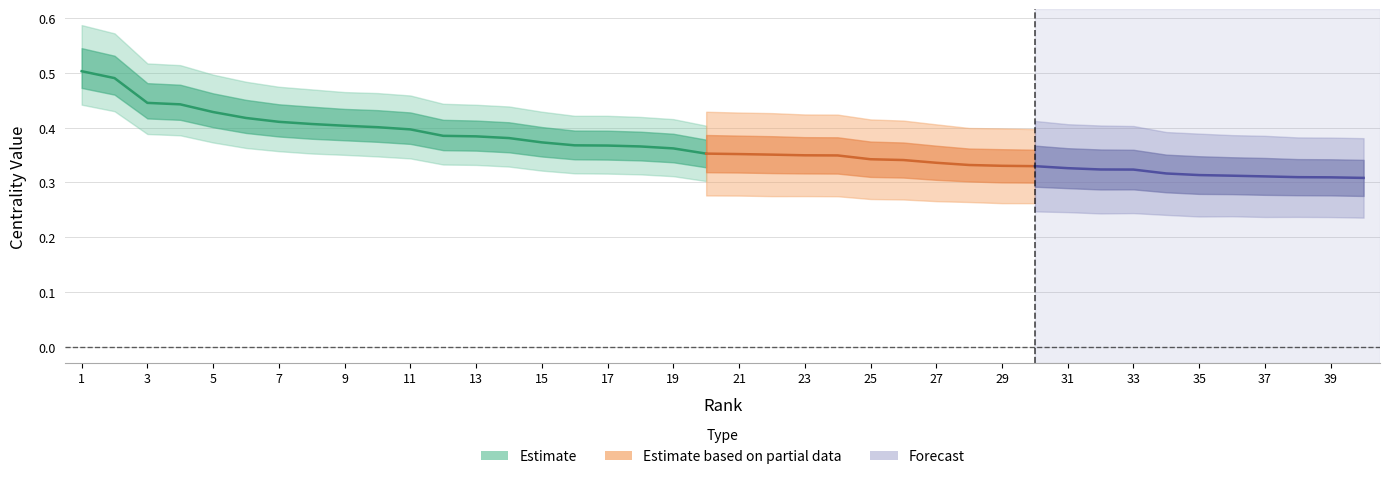

The BC series shows 0.0 at 29. True or false?

False